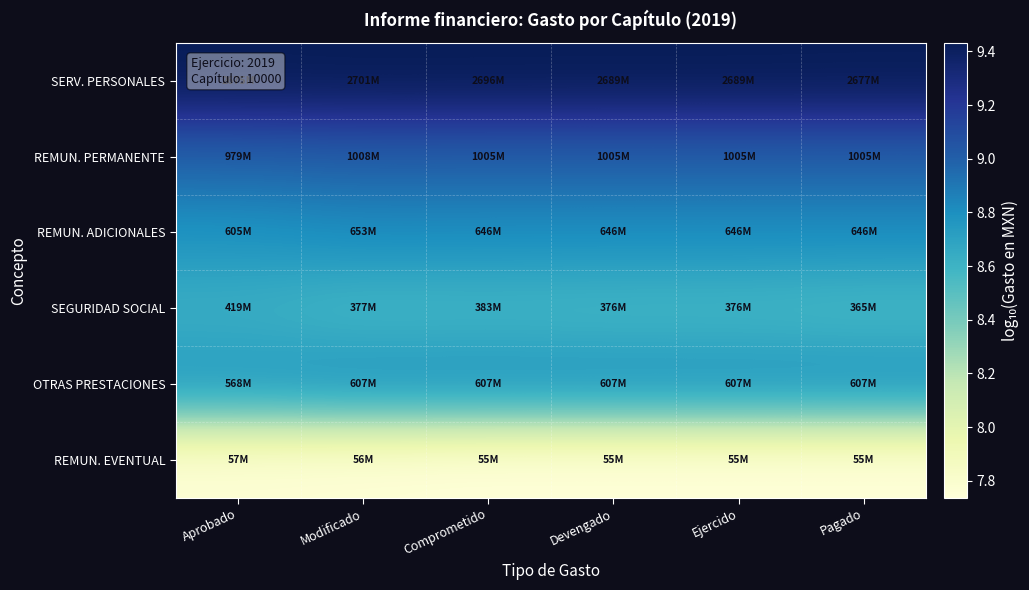

What is the spread (max minus min) of values at Comprometido?

1.7